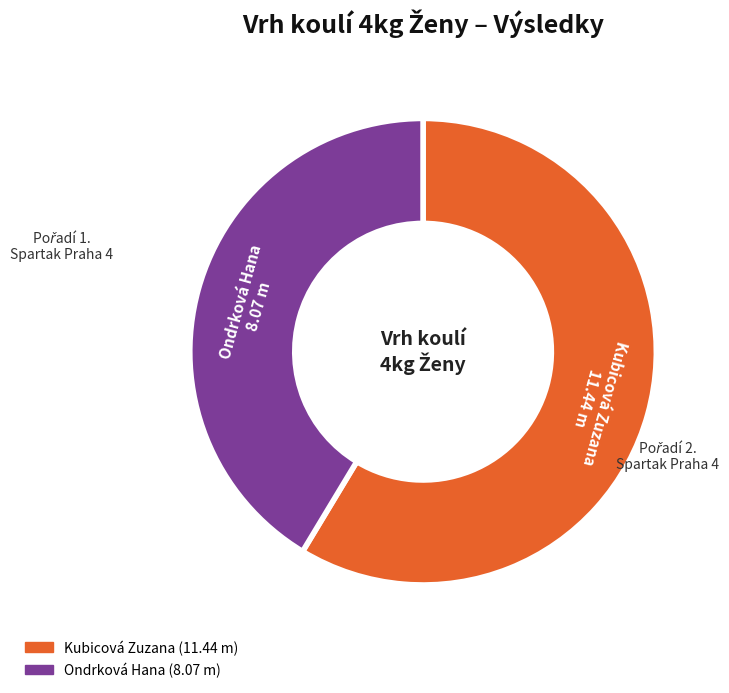

Between Kubicová Zuzana and Ondrková Hana, which is larger?

Kubicová Zuzana